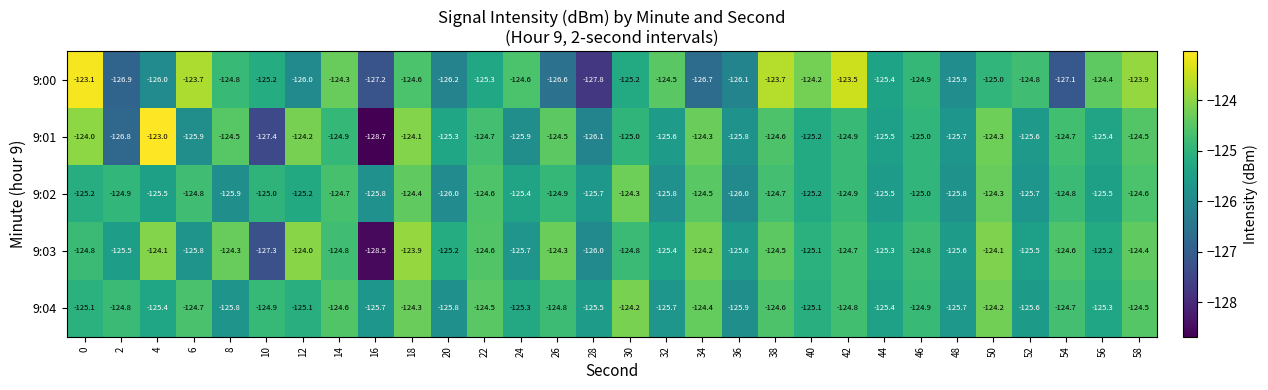

What is the total value across all series at 16?

-635.9